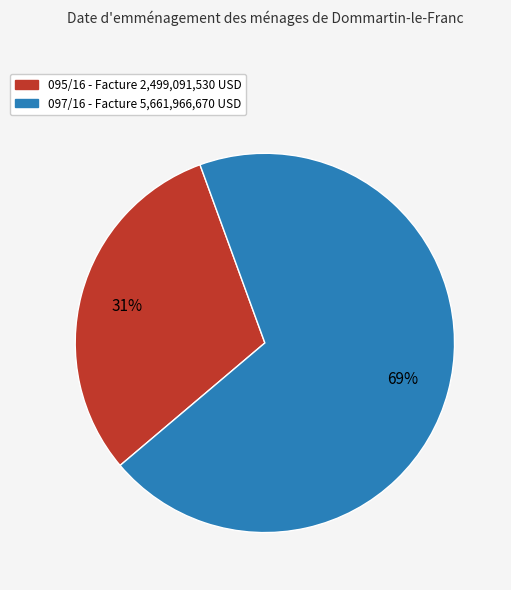

To the nearest percent, what is the average slice percentage?

50%